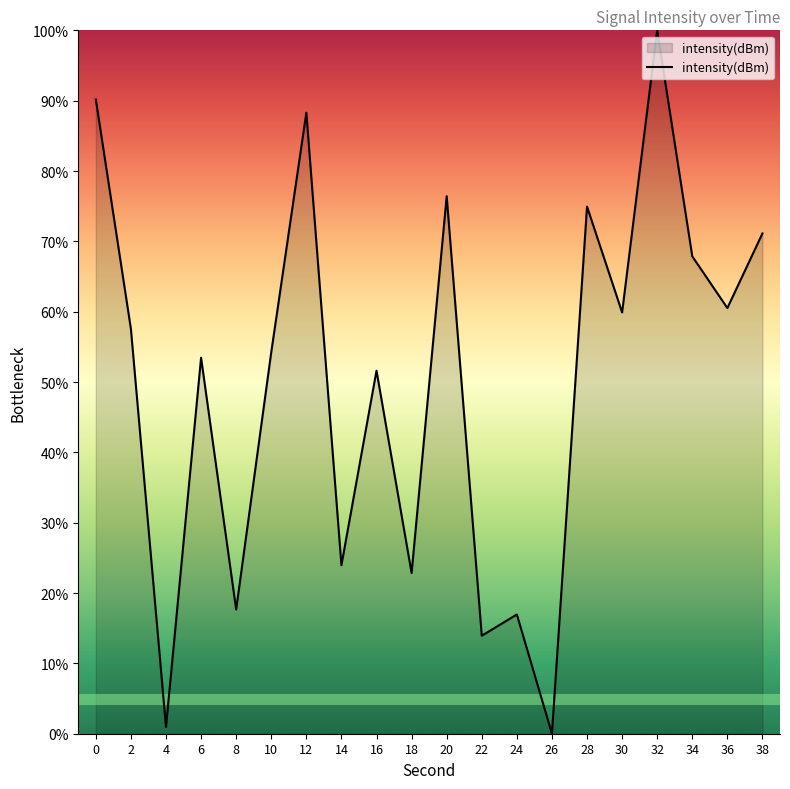

What is the difference between the values at 20 and 32?

23.6